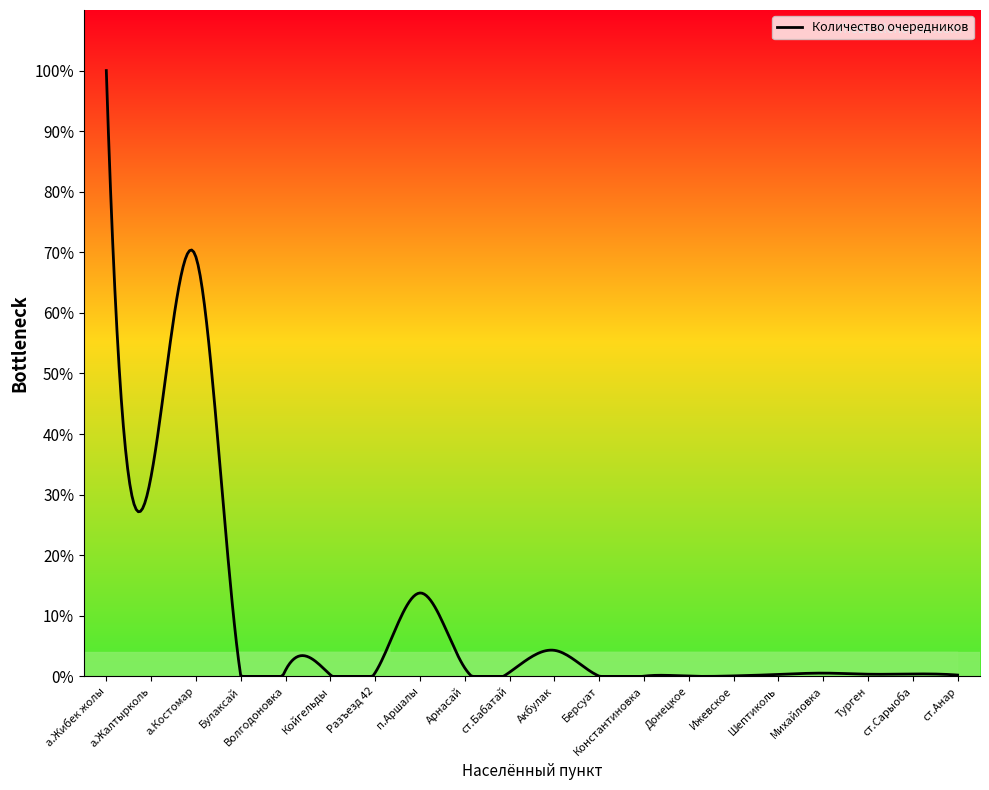

Is this an area chart (filled region under the line)?

Yes